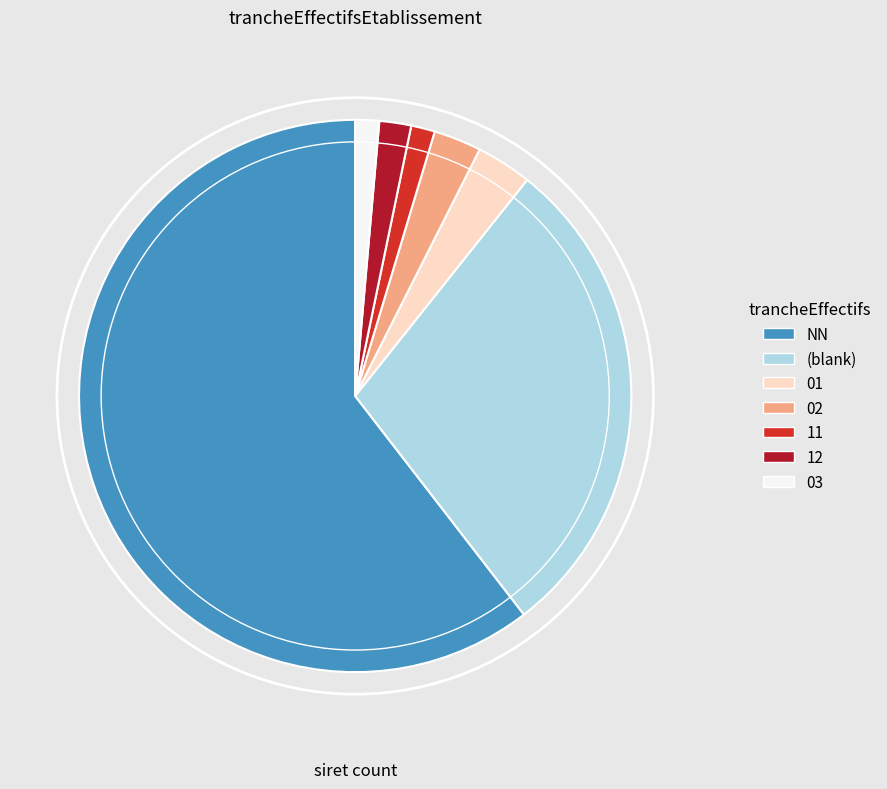

Is it true that 03 is 1% of the pie?

True